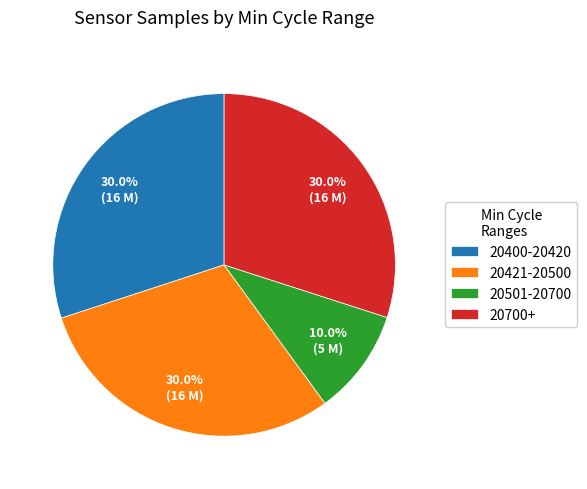

Is there any slice that represents more than half of the pie?

No